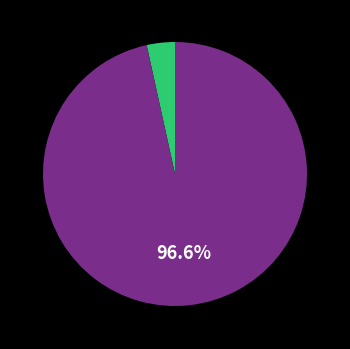

To the nearest percent, what is the difference between the largest and smallest slice percentages?

93%